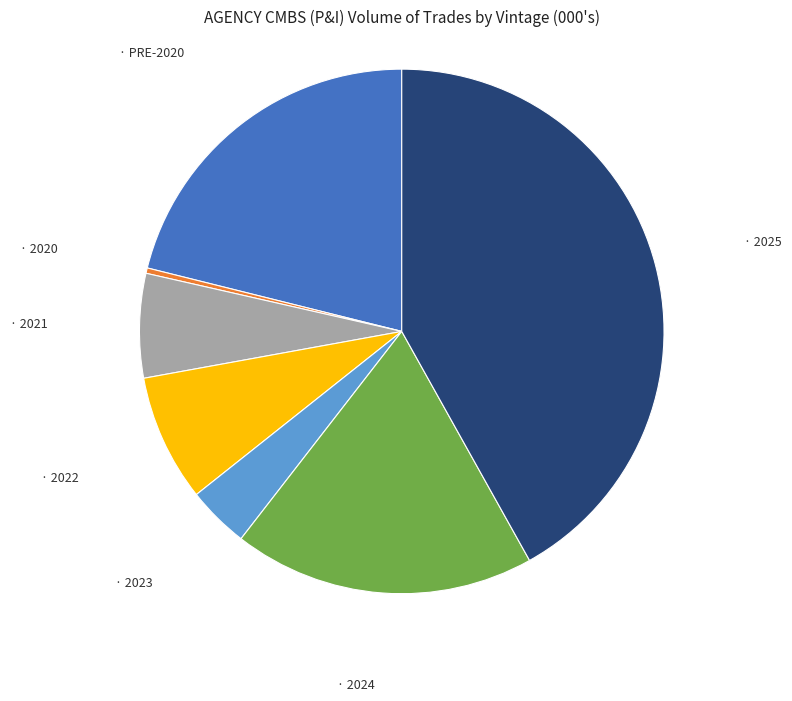

How many slices are in this pie chart?

7